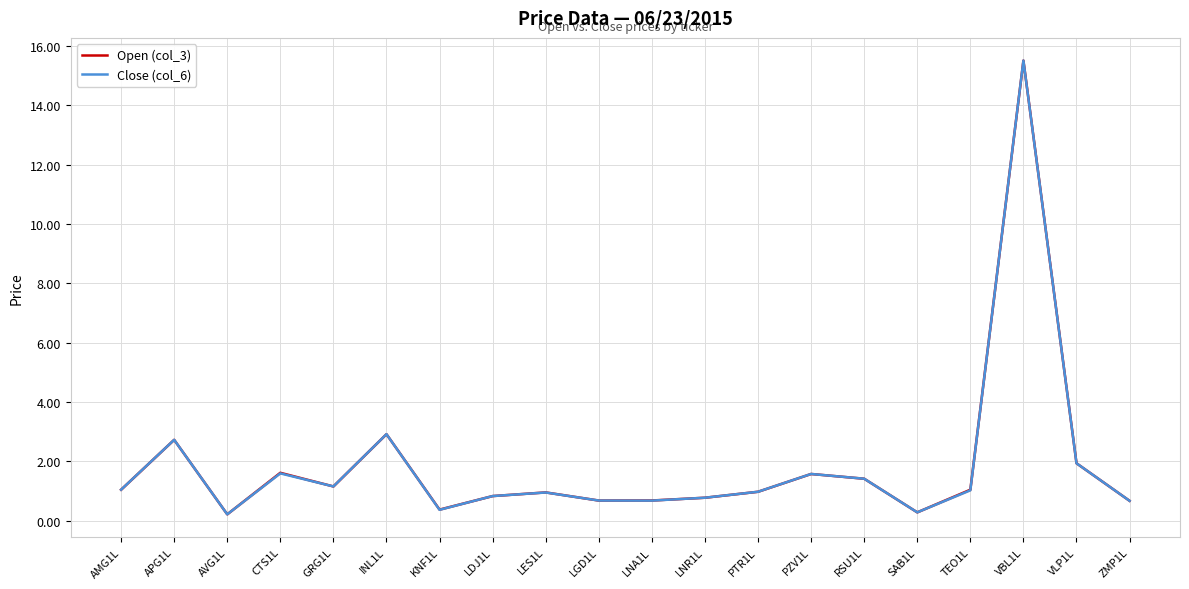

List the series in order of their overall mean, lowest first.

Close (col_6), Open (col_3)